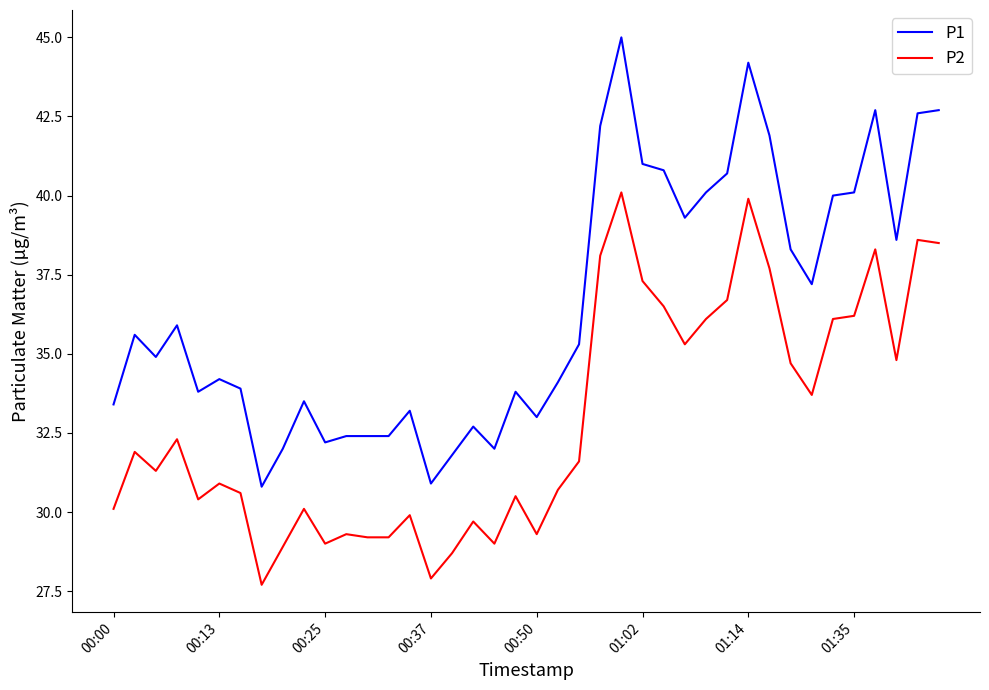

Rank the series by their maximum value, from highest to lowest.

P1, P2